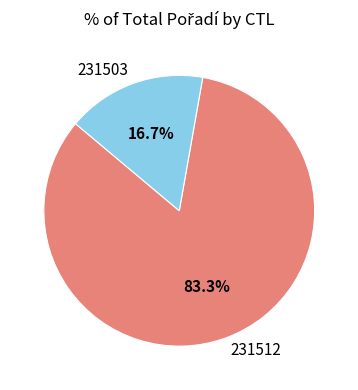

To the nearest percent, what is the average slice percentage?

50%